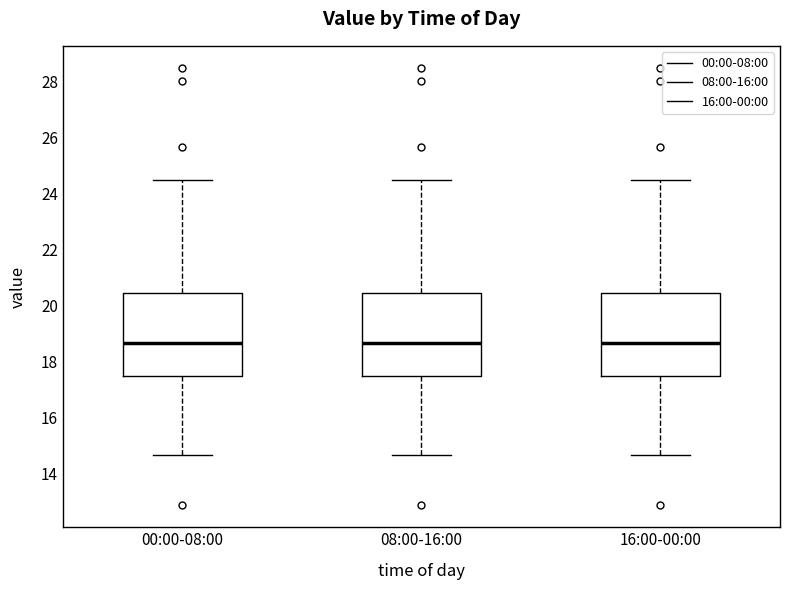

Reading left to right, read every box against the y-axis: the position of its median line, the range the box covers, and the ends of its whiskers. The values are not printed on the chart, so give them approximately, as read against the axis.

00:00-08:00: median 18.6, box 17.6 to 20.4, whiskers 14.6 to 24.4
08:00-16:00: median 18.6, box 17.6 to 20.4, whiskers 14.6 to 24.4
16:00-00:00: median 18.6, box 17.6 to 20.4, whiskers 14.6 to 24.4